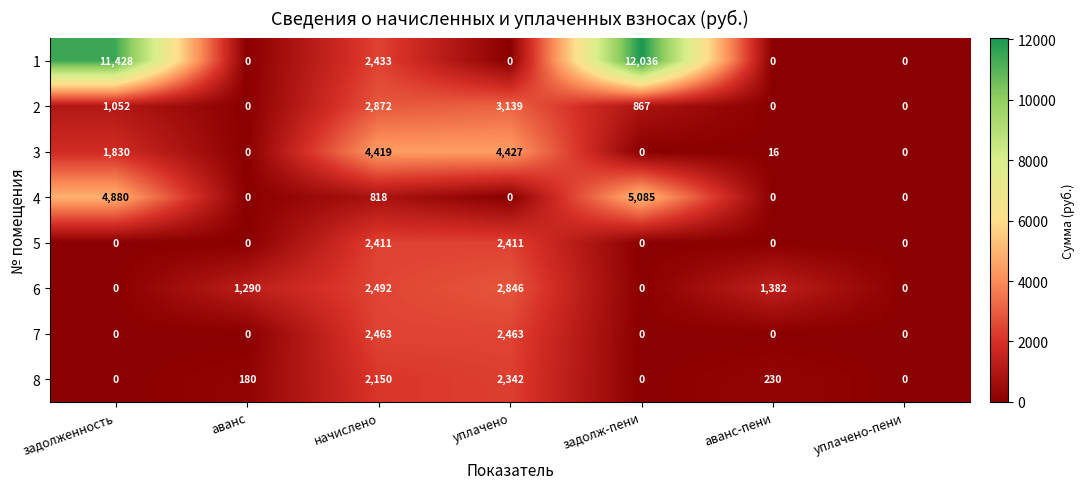

Rank the series by their maximum value, from lowest to highest.

8, 5, 7, 6, 2, 3, 4, 1